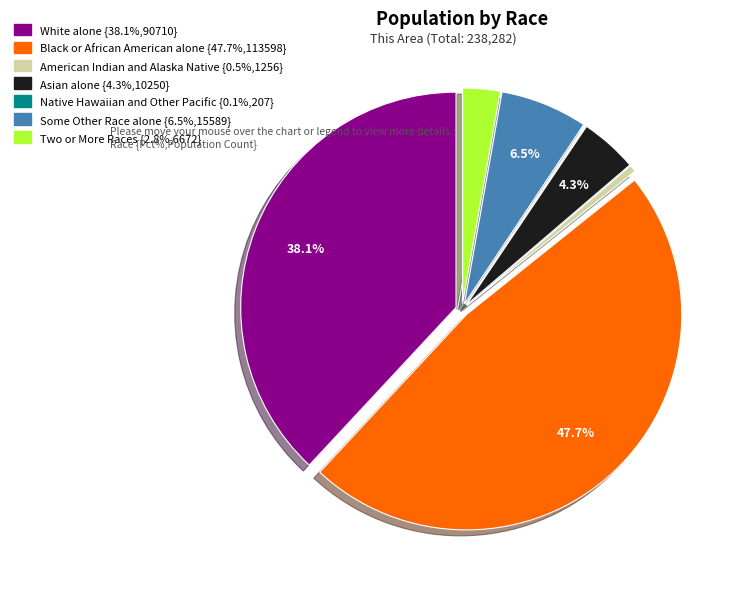

Which has a higher value, Black or African American alone or Some Other Race alone?

Black or African American alone